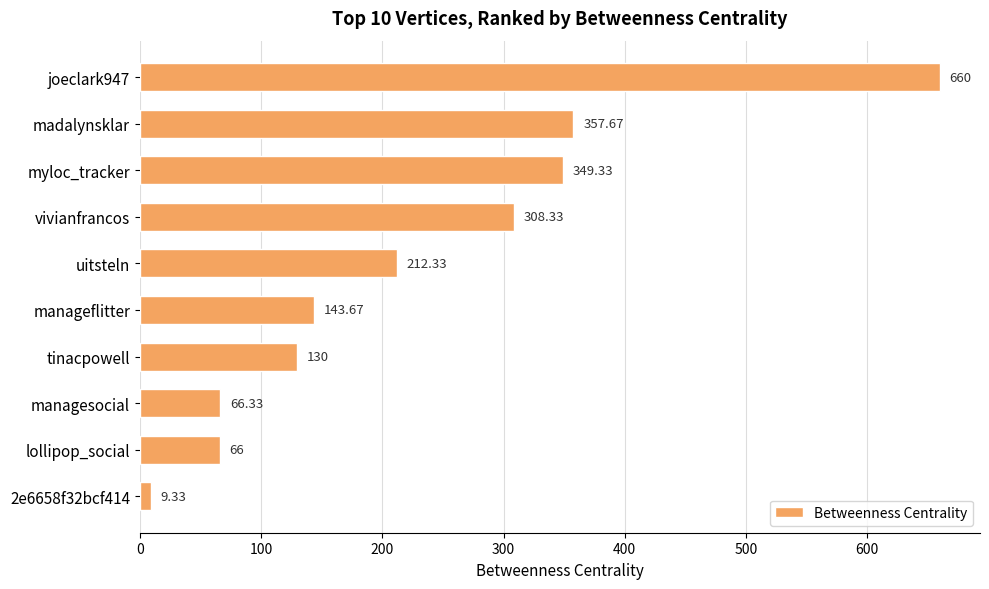

Which has a higher value, 2e6658f32bcf414 or uitsteln?

uitsteln